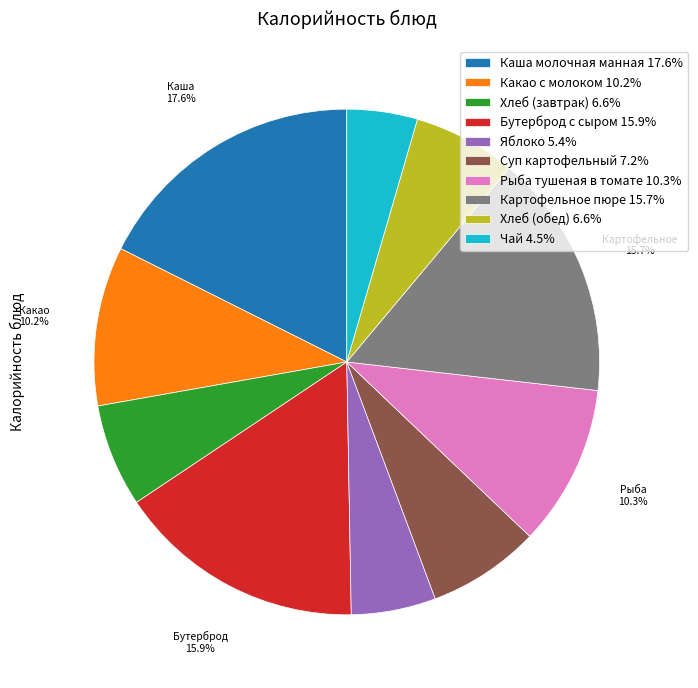

Do Каша молочная манная and Суп картофельный together represent more than half of the pie?

No